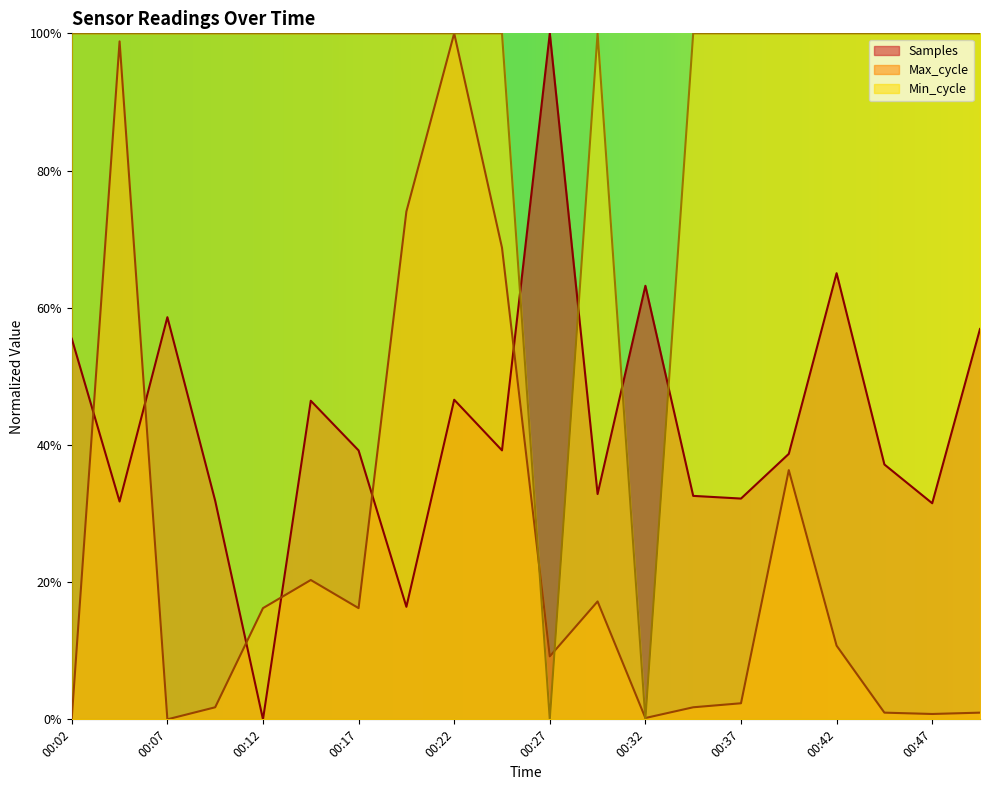

What is the difference between the Samples values at 00:37 and 00:19?

0.2